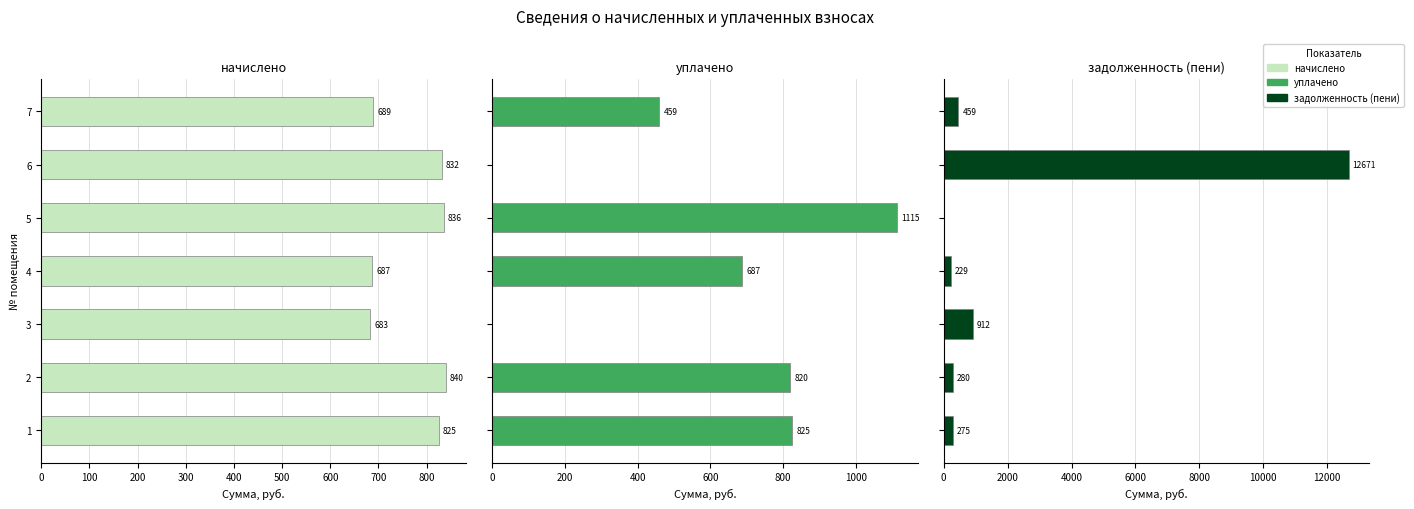

How many bars are there in total?

21